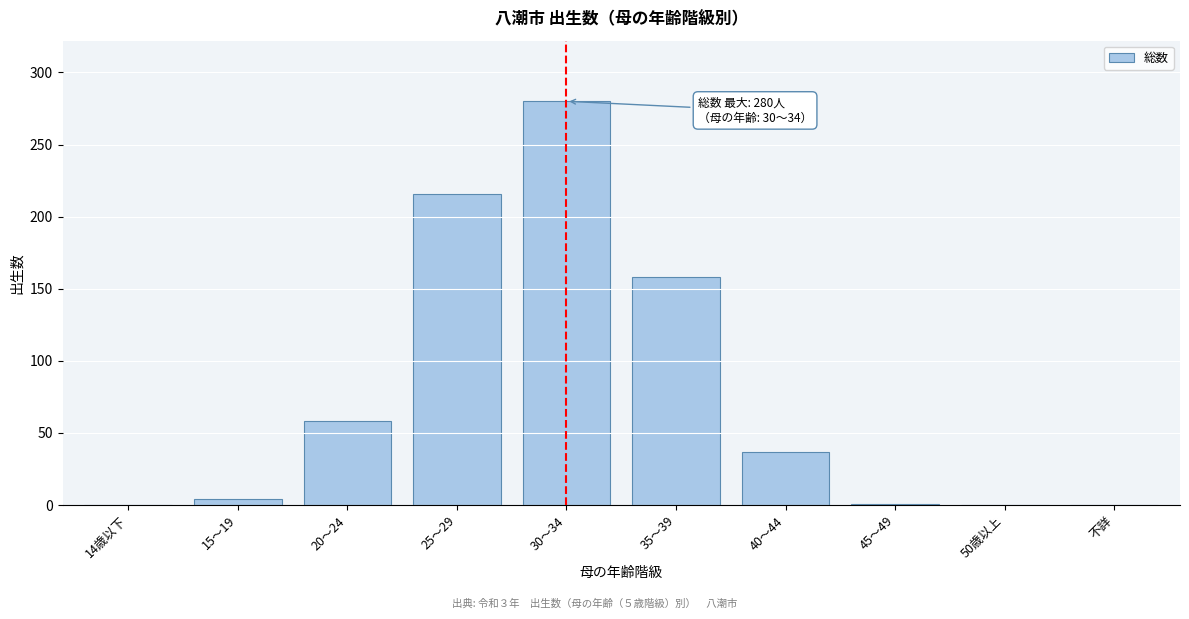

What is the change in value from 14歳以下 to 40～44?

+37